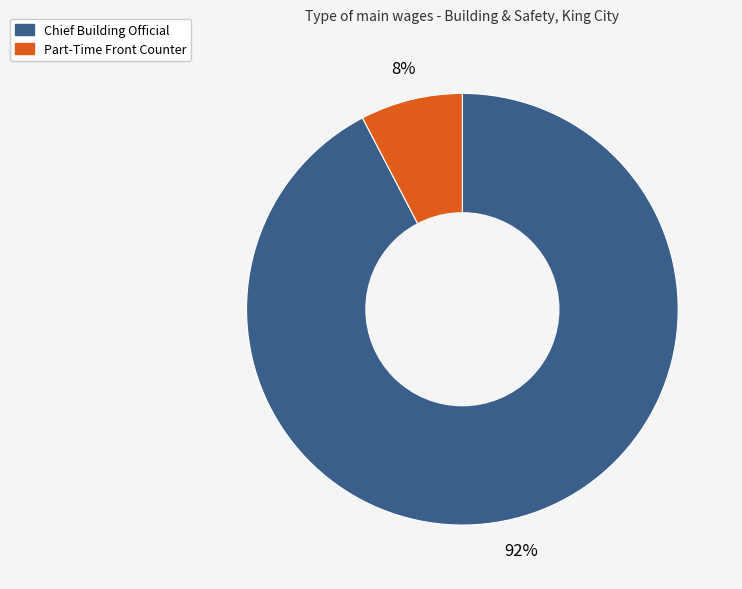

Which has a higher value, Chief Building Official or Part-Time Front Counter?

Chief Building Official